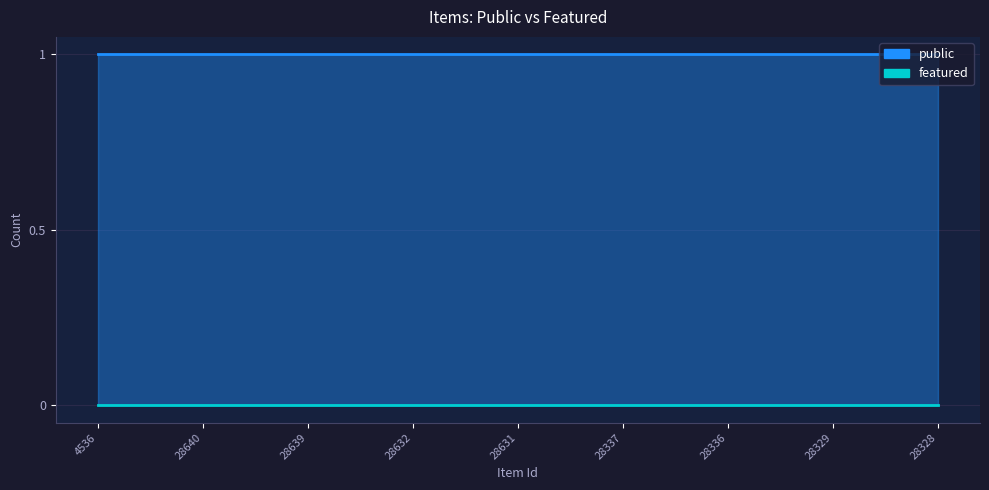

True or false: public has a value of 2 at 28337.

False